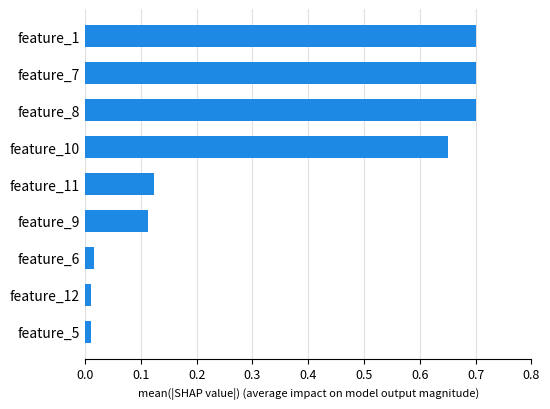

Does the chart contain any negative values?

No